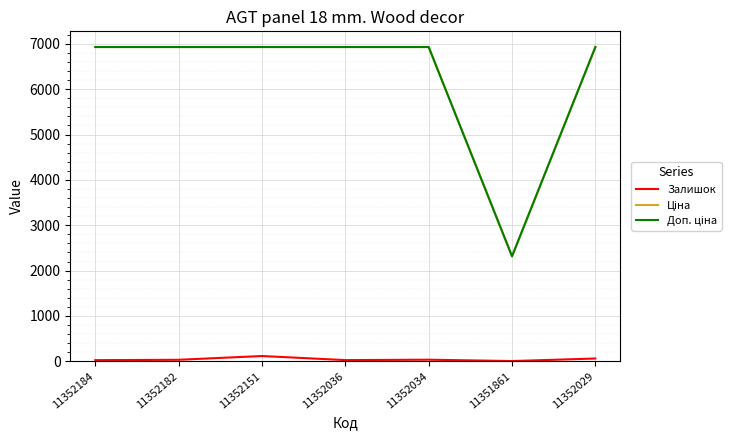

The Залишок series shows 34.0 at 11352182. True or false?

True